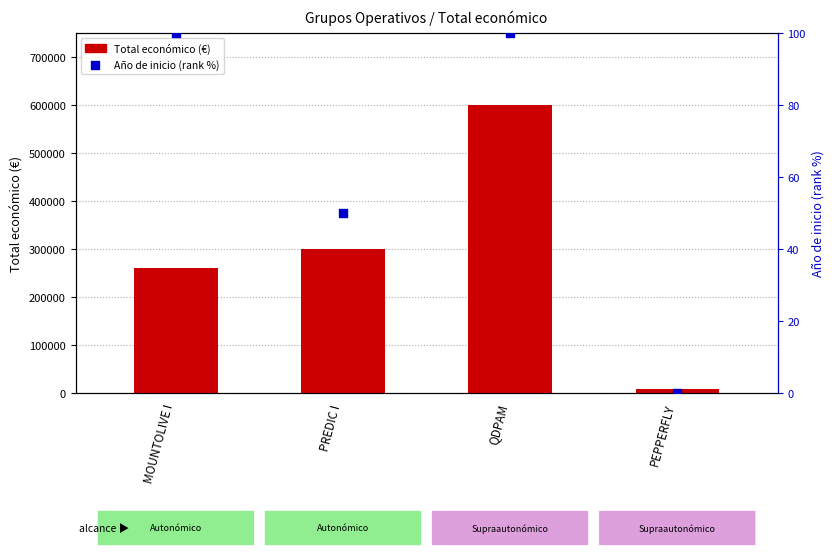

Which series has the largest Y range (max minus min)?

Total económico (€)